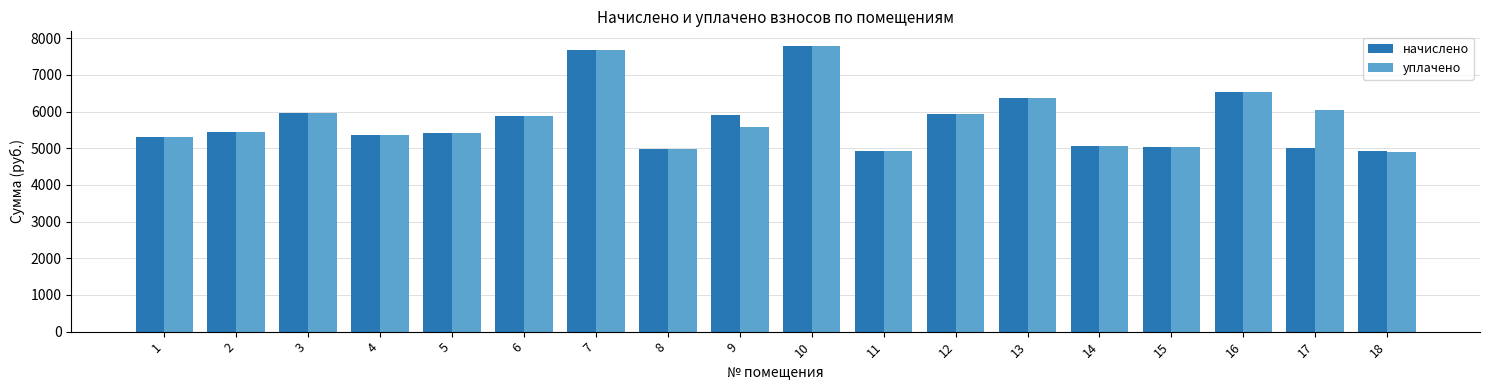

At which label is начислено closest to 6365?

13